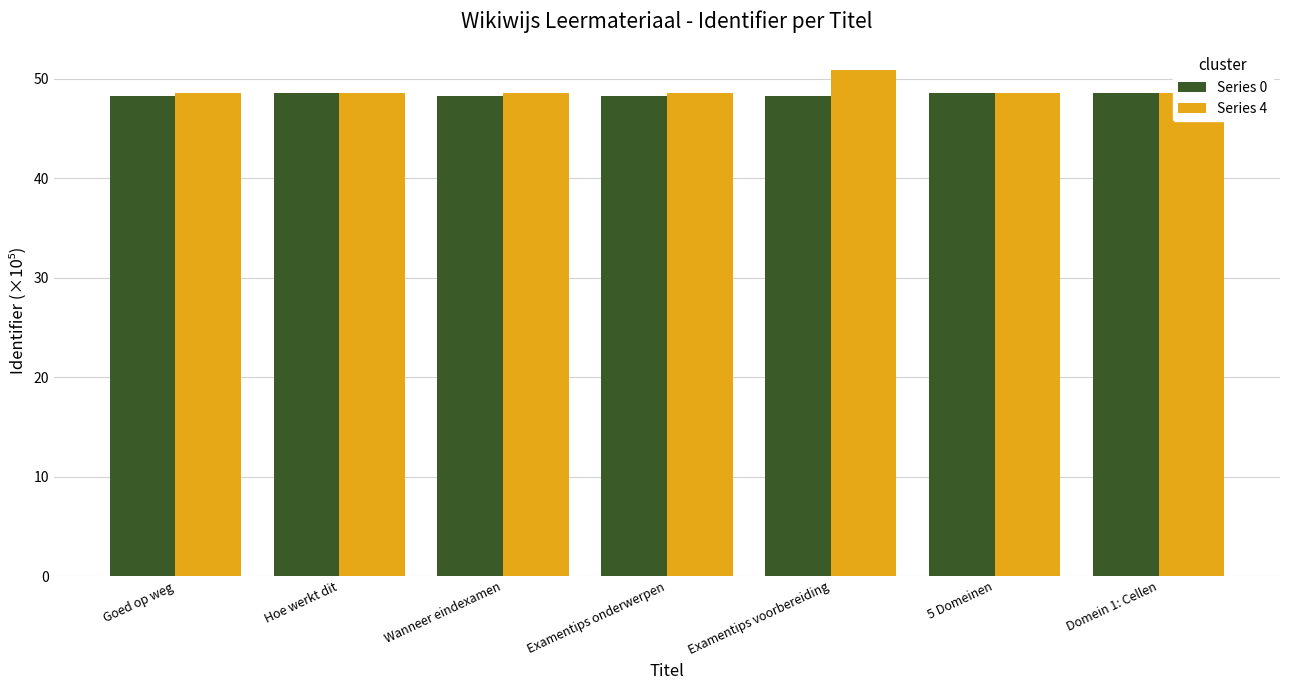

What are all the series names shown in the legend?

Series 0, Series 4